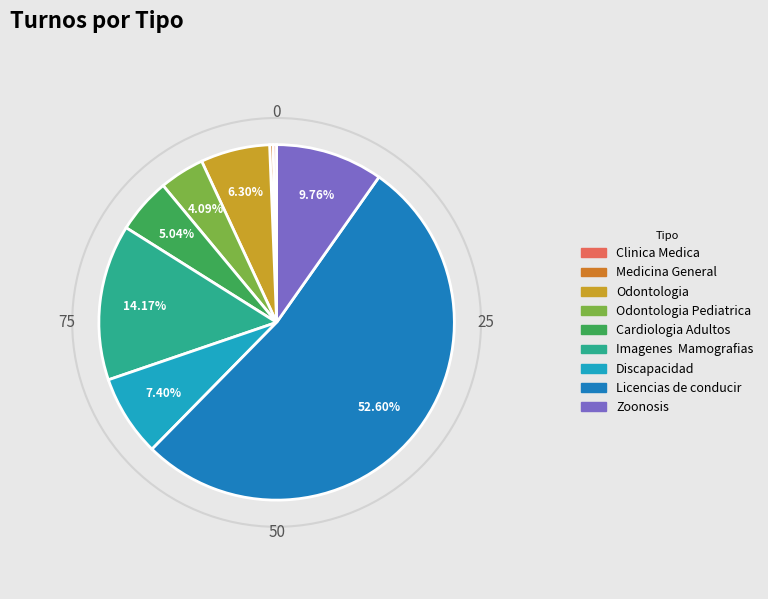

How many slices are in this pie chart?

9